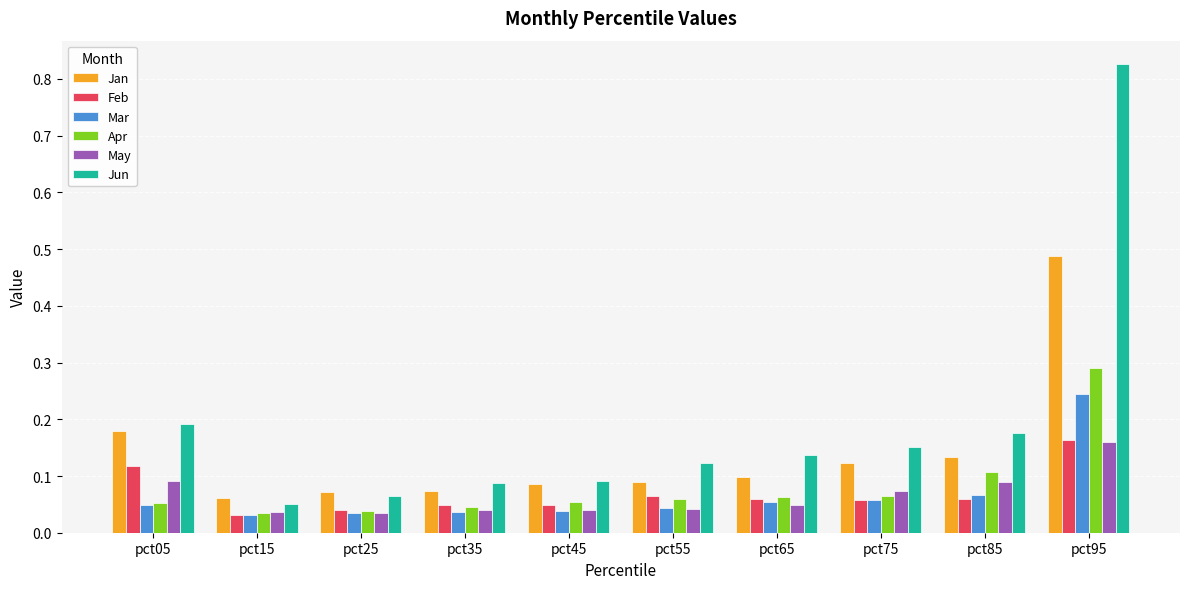

Which series has the largest total across all categories?

Jun